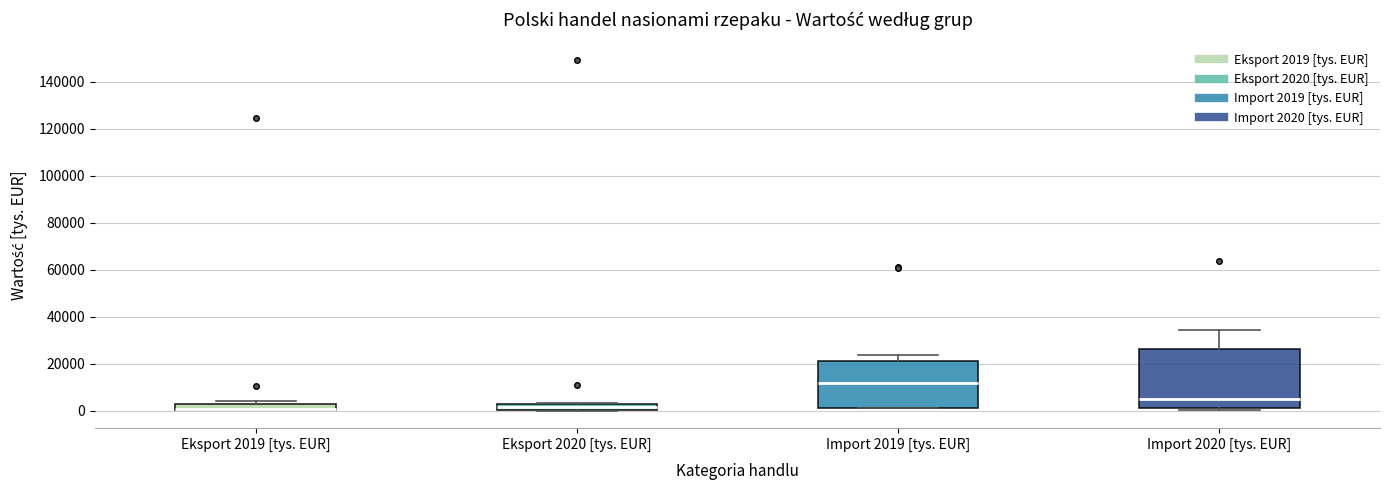

Comparing the boxes themselves (not the whiskers), which one is the tallest?

Import 2020 [tys. EUR]